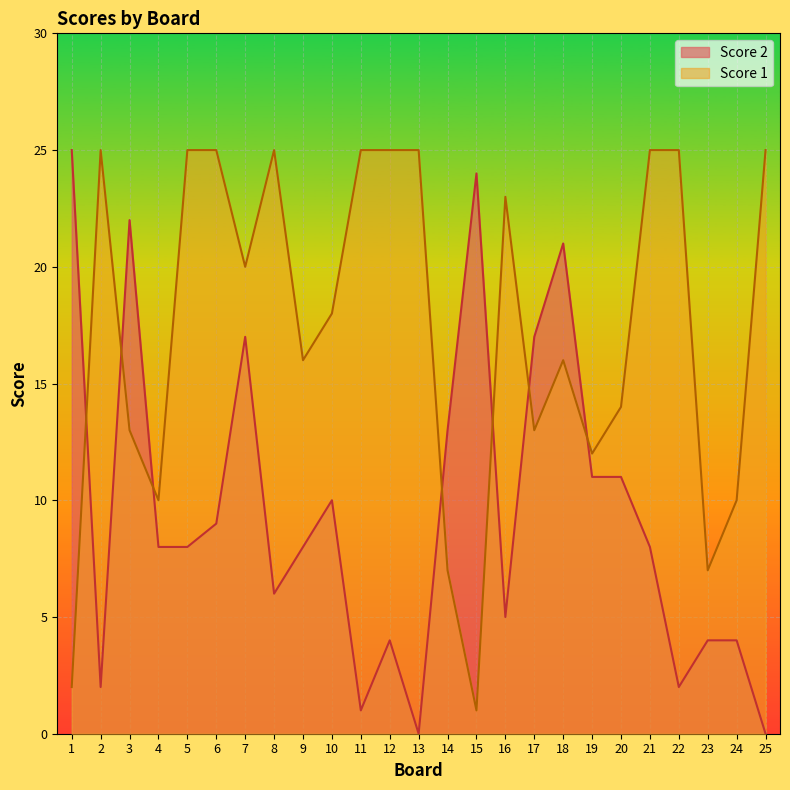

Reading right to left, transcribe all the data shown in this chart.

Score 1: 25=25	24=10	23=7	22=25	21=25	20=14	19=12	18=16	17=13	16=23	15=1	14=7	13=25	12=25	11=25	10=18	9=16	8=25	7=20	6=25	5=25	4=10	3=13	2=25	1=2
Score 2: 25=0	24=4	23=4	22=2	21=8	20=11	19=11	18=21	17=17	16=5	15=24	14=13	13=0	12=4	11=1	10=10	9=8	8=6	7=17	6=9	5=8	4=8	3=22	2=2	1=25